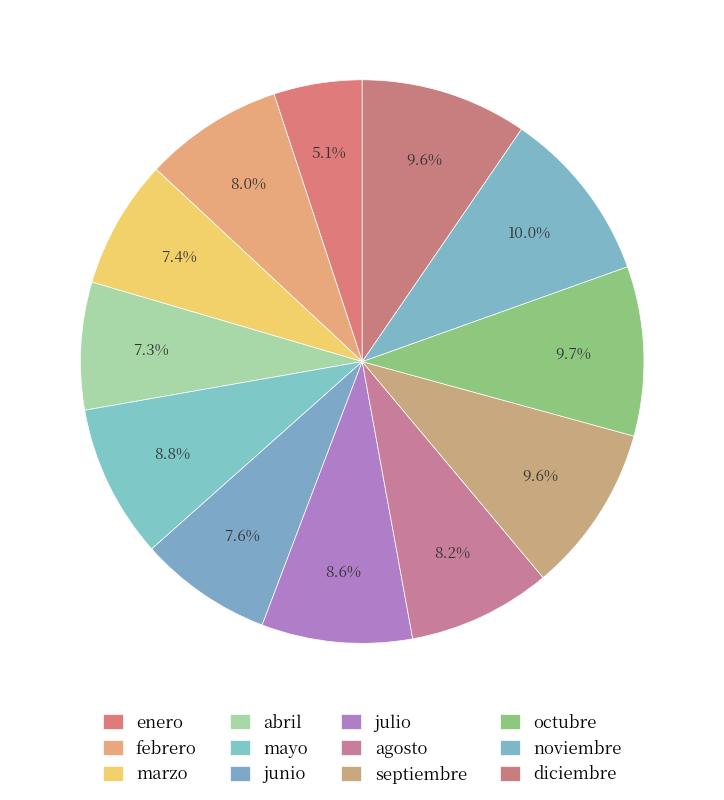

Is it true that febrero is 8% of the pie?

True